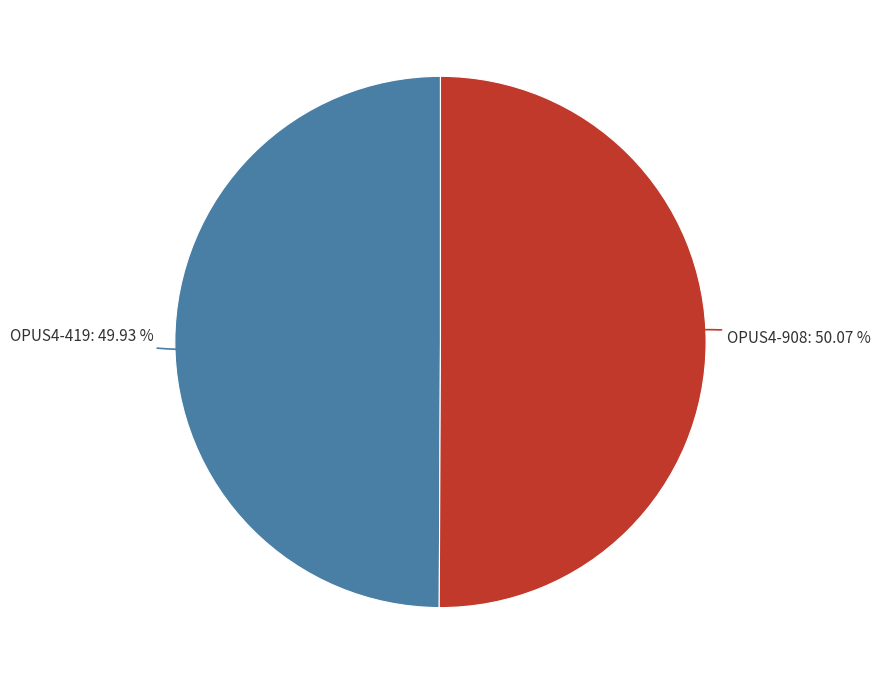

Does any single category account for the majority?

Yes